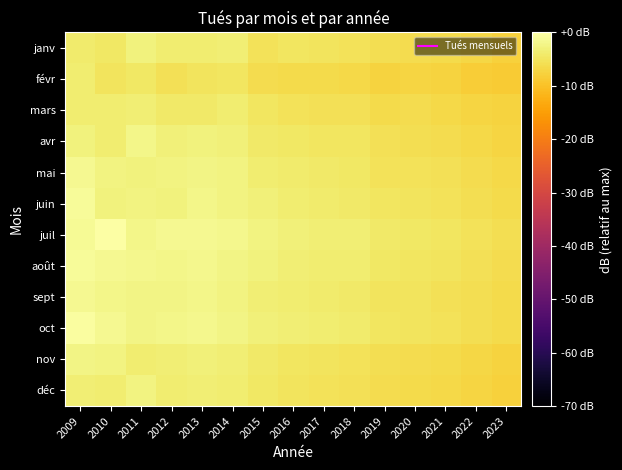

What is the spread (max minus min) of values at 2012?

4.0